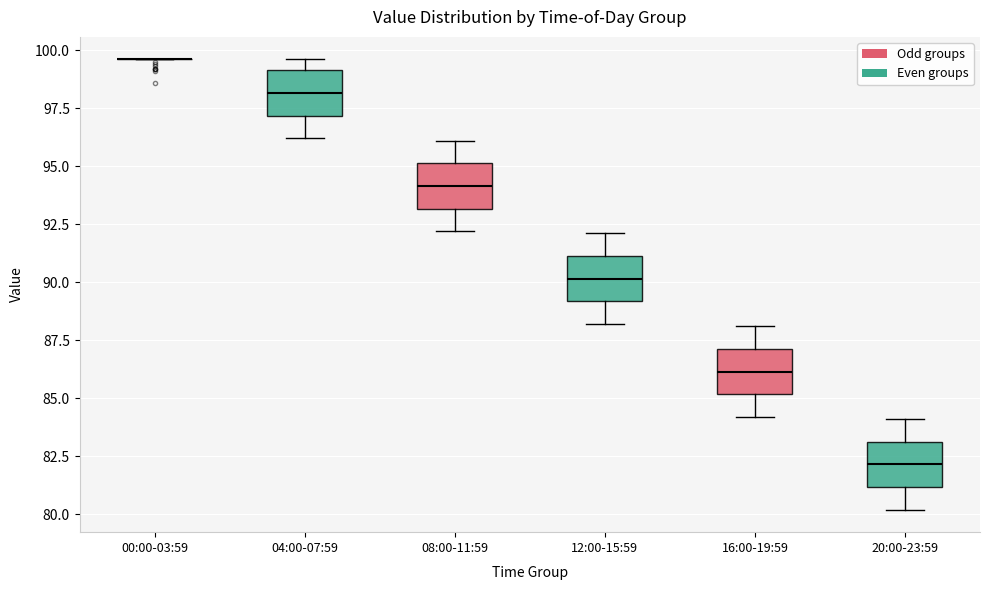

Where is the upper edge of the box for 12:00-15:59 on the y-axis? The values are not printed on the chart, so give them approximately, as read against the axis.

91.0